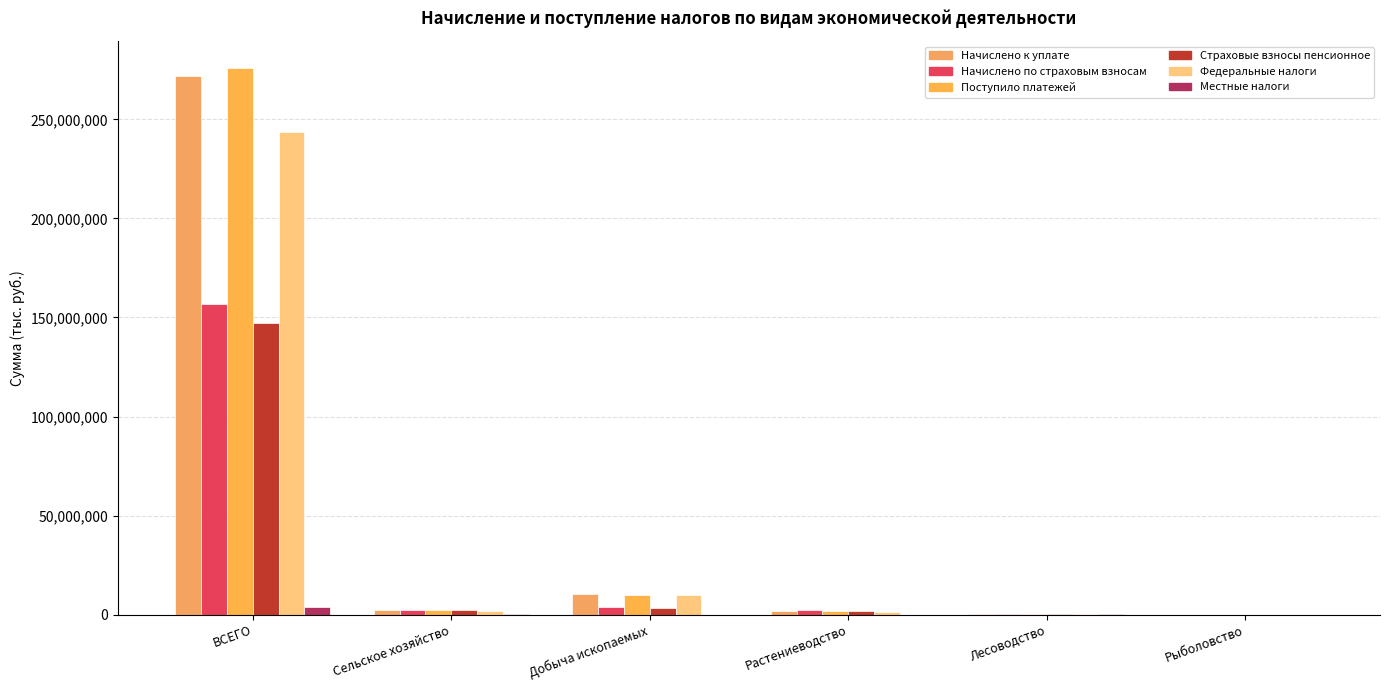

What is the value of the Страховые взносы пенсионное bar at the 3rd from the left?

3481337